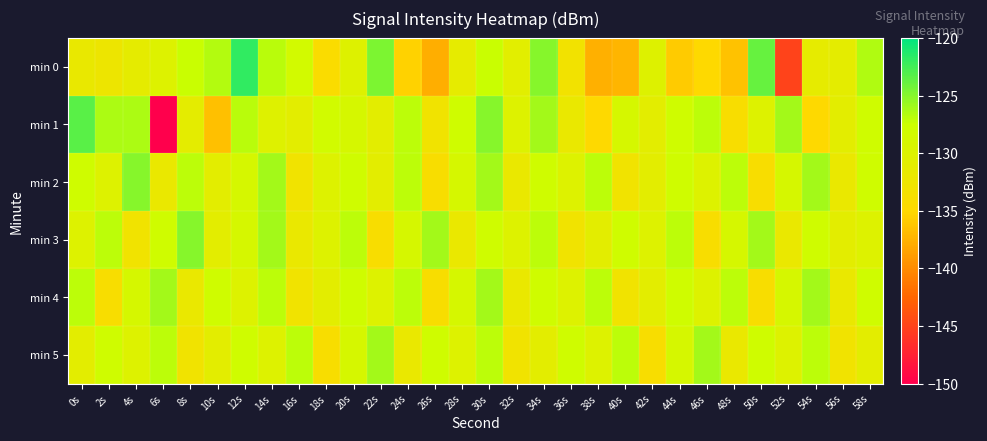

Reading left to right, transcribe all the data shown in this chart.

min 0: 0s=-131.9	2s=-132.5	4s=-131.3	6s=-130.0	8s=-127.5	10s=-126.7	12s=-121.9	14s=-126.8	16s=-128.5	18s=-134.4	20s=-130.1	22s=-124.7	24s=-135.4	26s=-137.8	28s=-131.5	30s=-127.4	32s=-130.8	34s=-125.0	36s=-133.1	38s=-137.7	40s=-137.3	42s=-130.2	44s=-135.9	46s=-135.0	48s=-136.5	50s=-123.8	52s=-145.0	54s=-131.5	56s=-131.1	58s=-126.5
min 1: 0s=-123.3	2s=-126.3	4s=-126.4	6s=-150.1	8s=-131.1	10s=-136.6	12s=-126.9	14s=-130.3	16s=-130.9	18s=-128.2	20s=-129.0	22s=-131.0	24s=-127.0	26s=-133.0	28s=-128.0	30s=-125.0	32s=-130.0	34s=-126.0	36s=-132.0	38s=-135.0	40s=-129.0	42s=-131.0	44s=-128.0	46s=-127.0	48s=-134.0	50s=-130.0	52s=-126.0	54s=-135.0	56s=-131.0	58s=-128.0
min 2: 0s=-128.0	2s=-130.0	4s=-125.0	6s=-132.0	8s=-127.0	10s=-131.0	12s=-129.0	14s=-126.0	16s=-133.0	18s=-130.0	20s=-128.0	22s=-131.0	24s=-127.0	26s=-134.0	28s=-129.0	30s=-126.0	32s=-132.0	34s=-128.0	36s=-130.0	38s=-127.0	40s=-133.0	42s=-131.0	44s=-128.0	46s=-130.0	48s=-127.0	50s=-134.0	52s=-129.0	54s=-126.0	56s=-132.0	58s=-128.0
min 3: 0s=-130.0	2s=-127.0	4s=-133.0	6s=-128.0	8s=-125.0	10s=-131.0	12s=-129.0	14s=-126.0	16s=-132.0	18s=-130.0	20s=-127.0	22s=-134.0	24s=-129.0	26s=-126.0	28s=-132.0	30s=-128.0	32s=-130.0	34s=-127.0	36s=-133.0	38s=-131.0	40s=-128.0	42s=-130.0	44s=-127.0	46s=-134.0	48s=-129.0	50s=-126.0	52s=-132.0	54s=-128.0	56s=-131.0	58s=-130.0
min 4: 0s=-127.0	2s=-134.0	4s=-129.0	6s=-126.0	8s=-132.0	10s=-128.0	12s=-130.0	14s=-127.0	16s=-133.0	18s=-131.0	20s=-128.0	22s=-130.0	24s=-127.0	26s=-134.0	28s=-129.0	30s=-126.0	32s=-132.0	34s=-128.0	36s=-130.0	38s=-127.0	40s=-133.0	42s=-131.0	44s=-128.0	46s=-130.0	48s=-127.0	50s=-134.0	52s=-129.0	54s=-126.0	56s=-132.0	58s=-128.0
min 5: 0s=-131.0	2s=-128.0	4s=-130.0	6s=-127.0	8s=-133.0	10s=-131.0	12s=-128.0	14s=-130.0	16s=-127.0	18s=-134.0	20s=-129.0	22s=-126.0	24s=-132.0	26s=-128.0	28s=-130.0	30s=-127.0	32s=-133.0	34s=-131.0	36s=-128.0	38s=-130.0	40s=-127.0	42s=-134.0	44s=-129.0	46s=-126.0	48s=-132.0	50s=-128.0	52s=-130.0	54s=-127.0	56s=-133.0	58s=-131.0